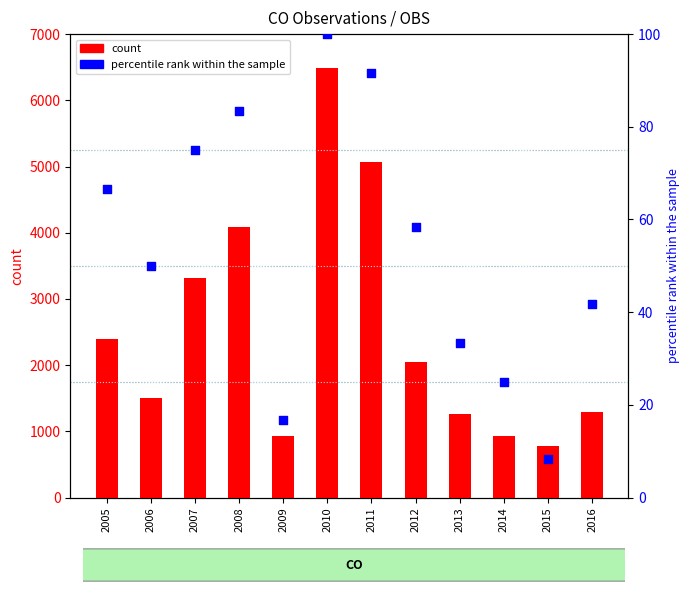

What are all the series names shown in the legend?

count, percentile rank within the sample